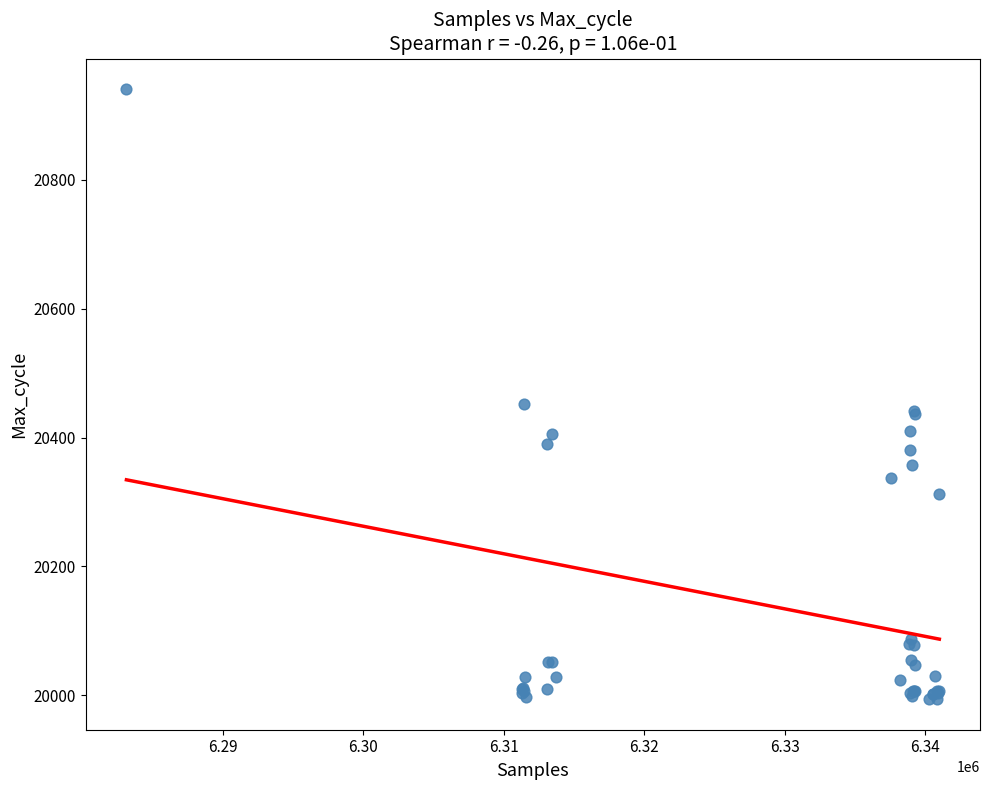

What Y value in the scatter plot is closest to 20467?

20452